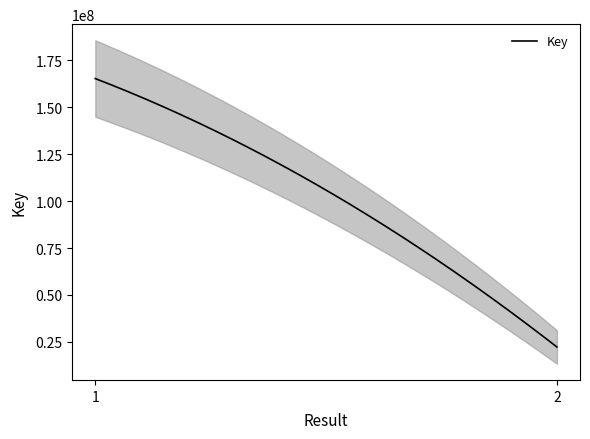

Which has a higher value, 2 or 1?

1